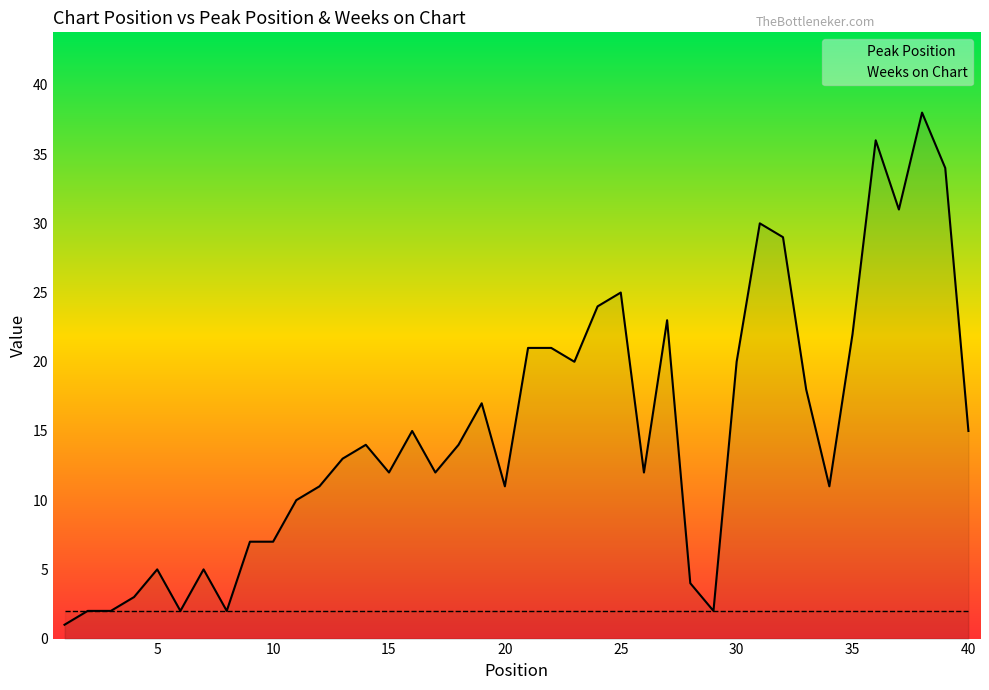

What is the highest value of the Weeks on Chart series?

2